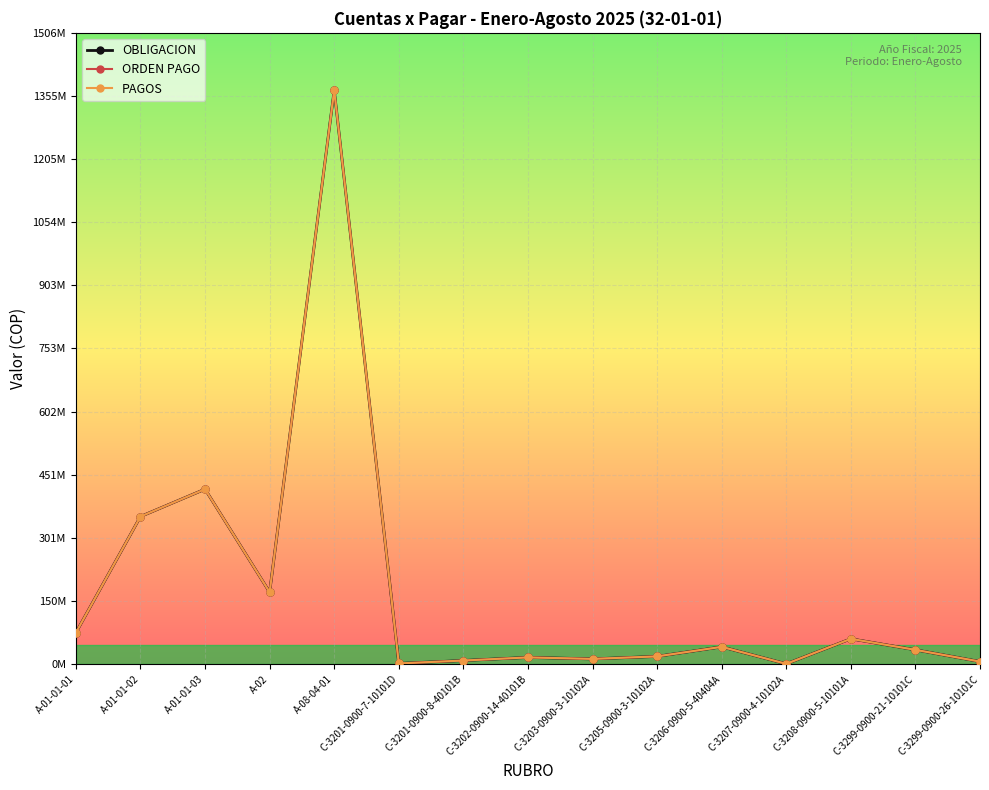

Which series has the largest total across all categories?

OBLIGACION